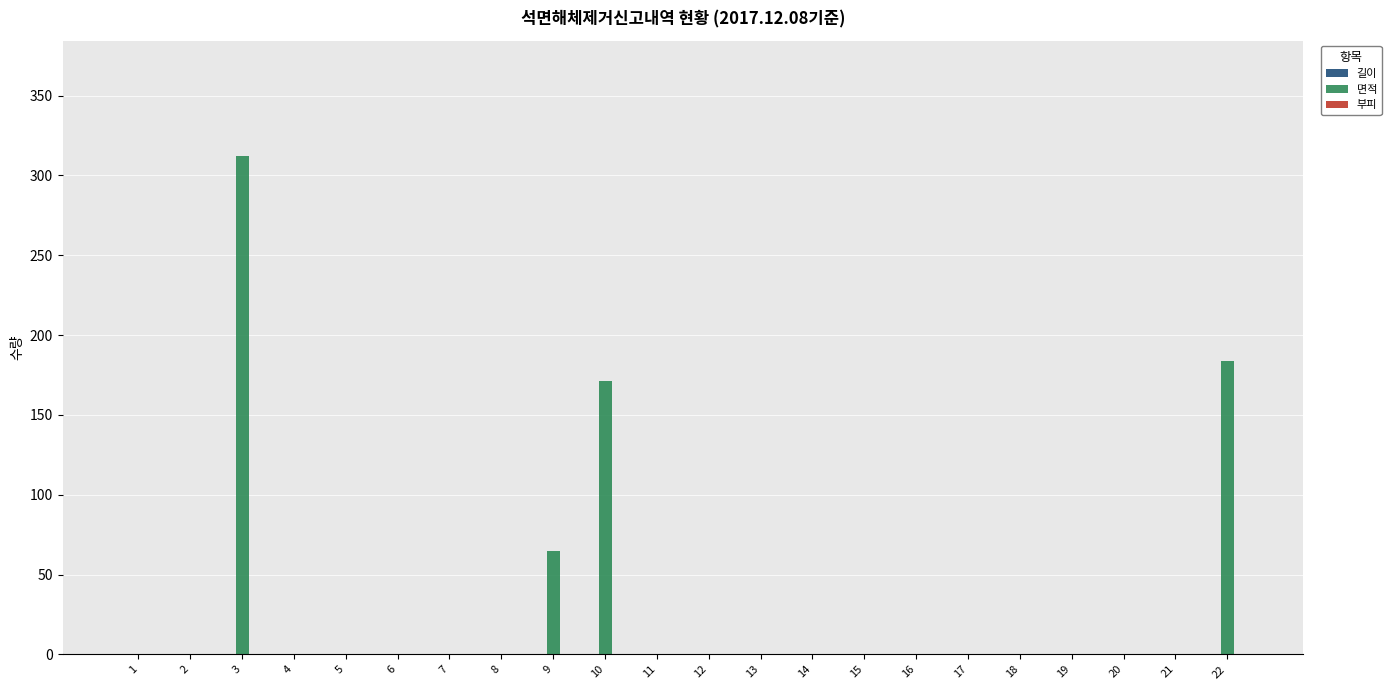

Between 7 and 22, which is larger?

22